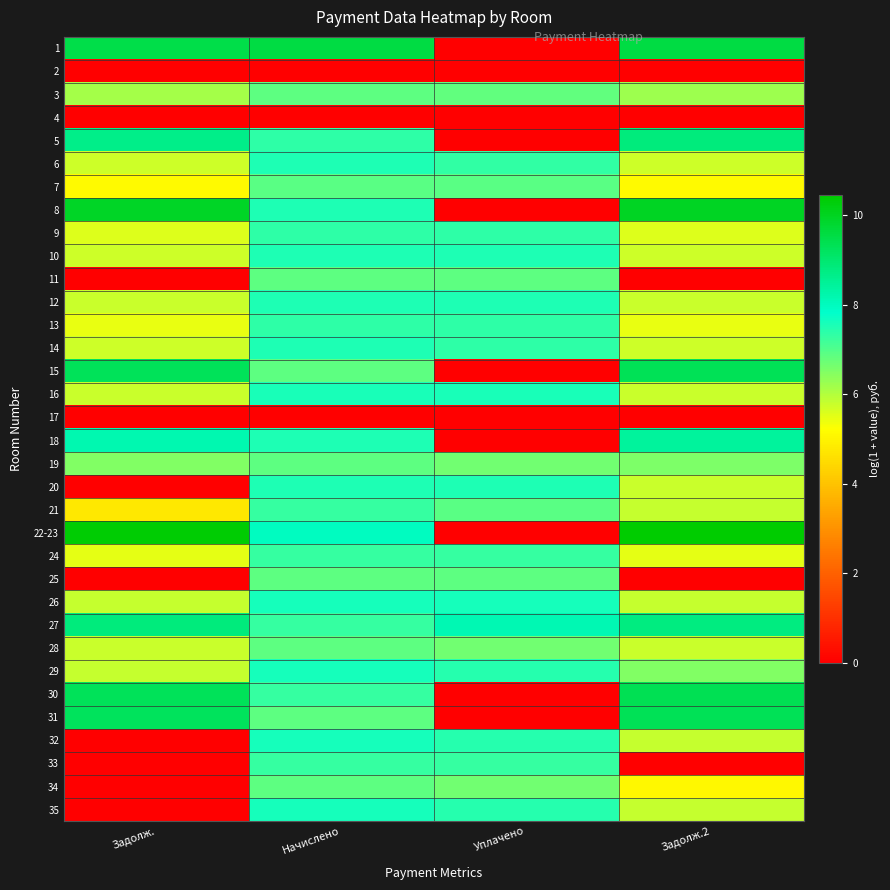

Which category has the lowest value across all series?

Уплачено